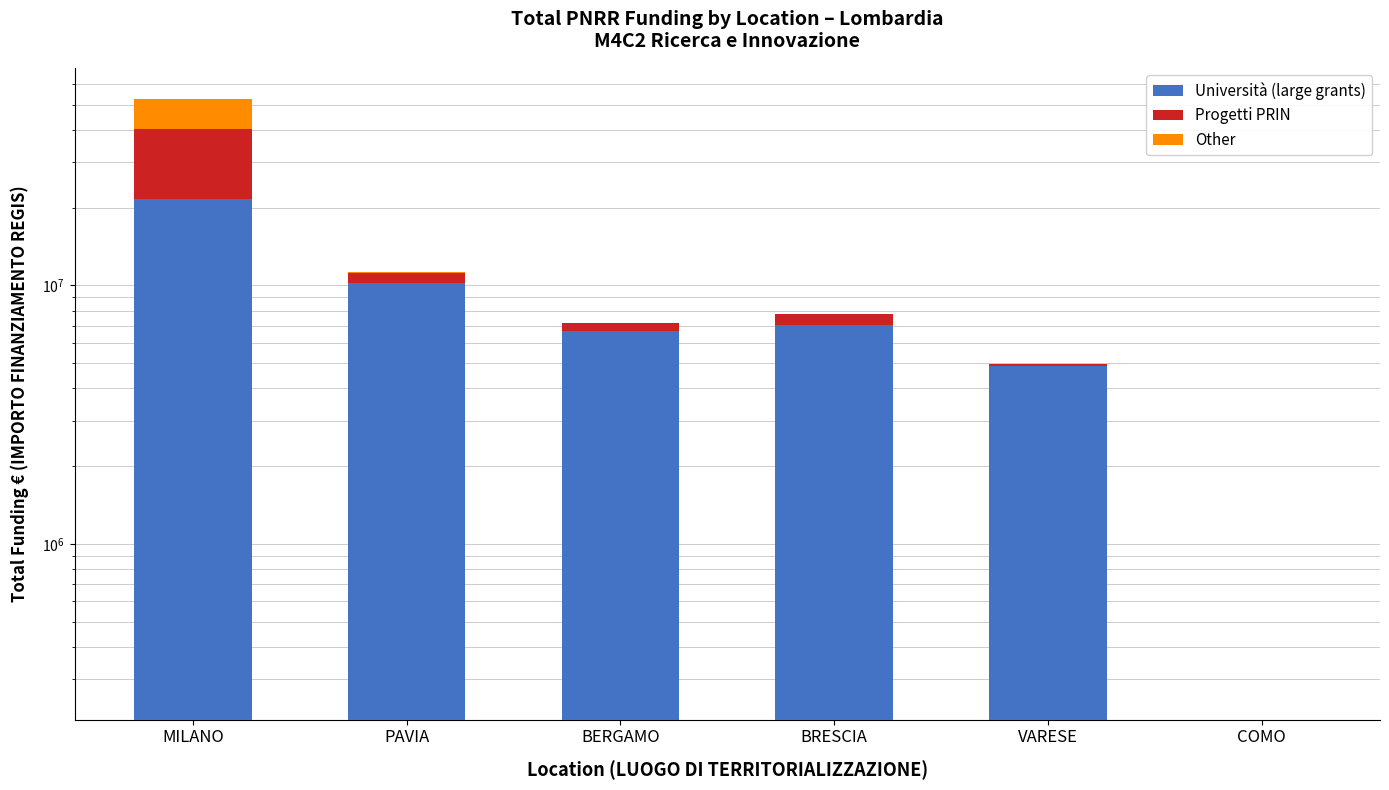

What is the highest value of the Progetti PRIN series?

18552987.0